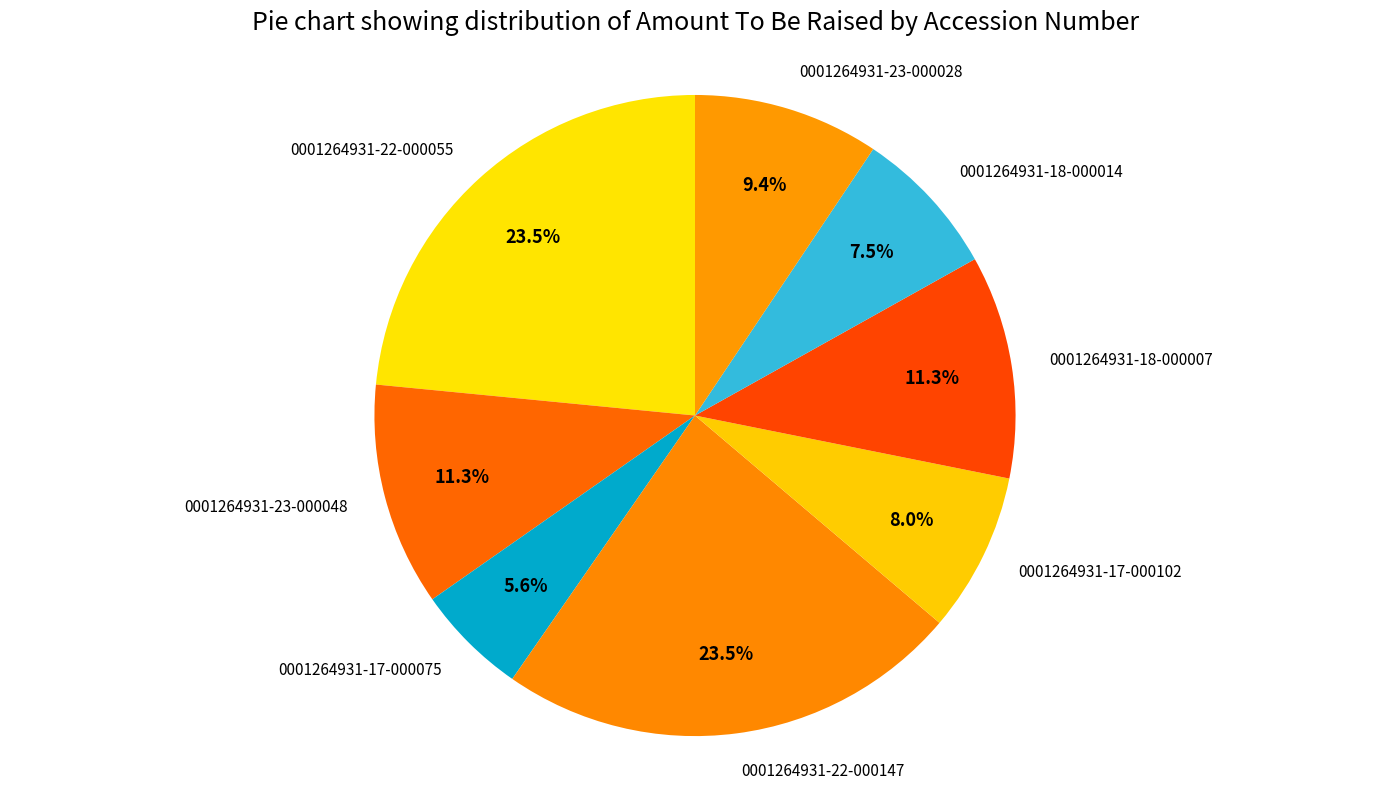

The 0001264931-23-000048 slice represents 11% of the pie. True or false?

True